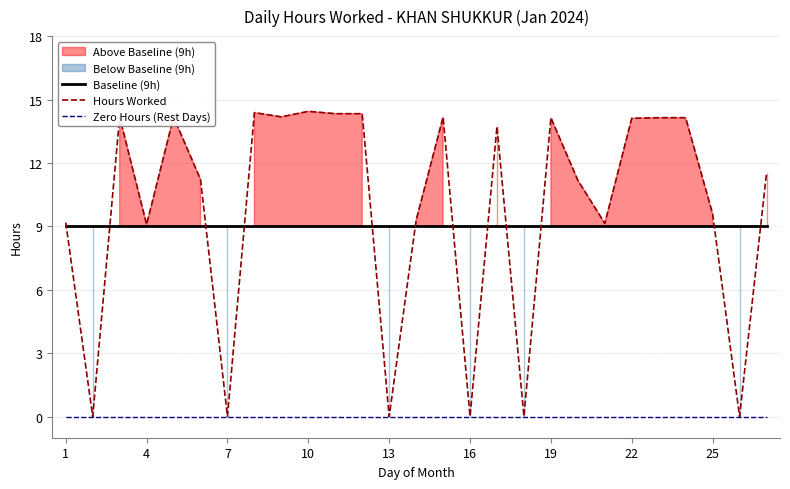

The Baseline (9h) series shows 9.0 at 4. True or false?

True